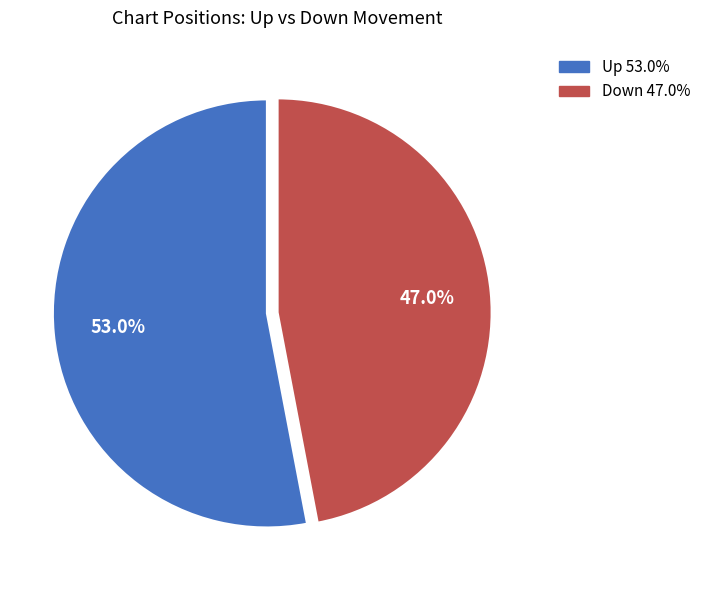

How many segments does this pie chart have?

2